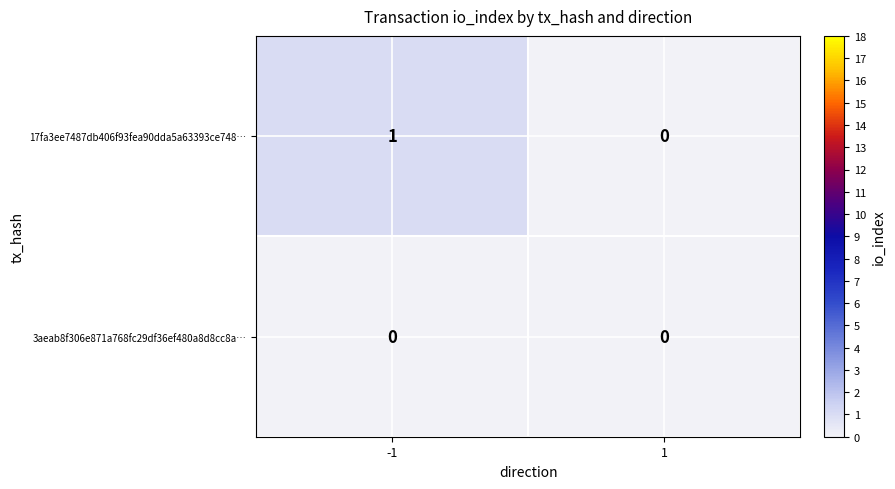

Reading right to left, transcribe all the data shown in this chart.

17fa3ee7487db406f93fea90dda5a63393ce748…: 1=0	-1=1
3aeab8f306e871a768fc29df36ef480a8d8cc8a…: 1=0	-1=0